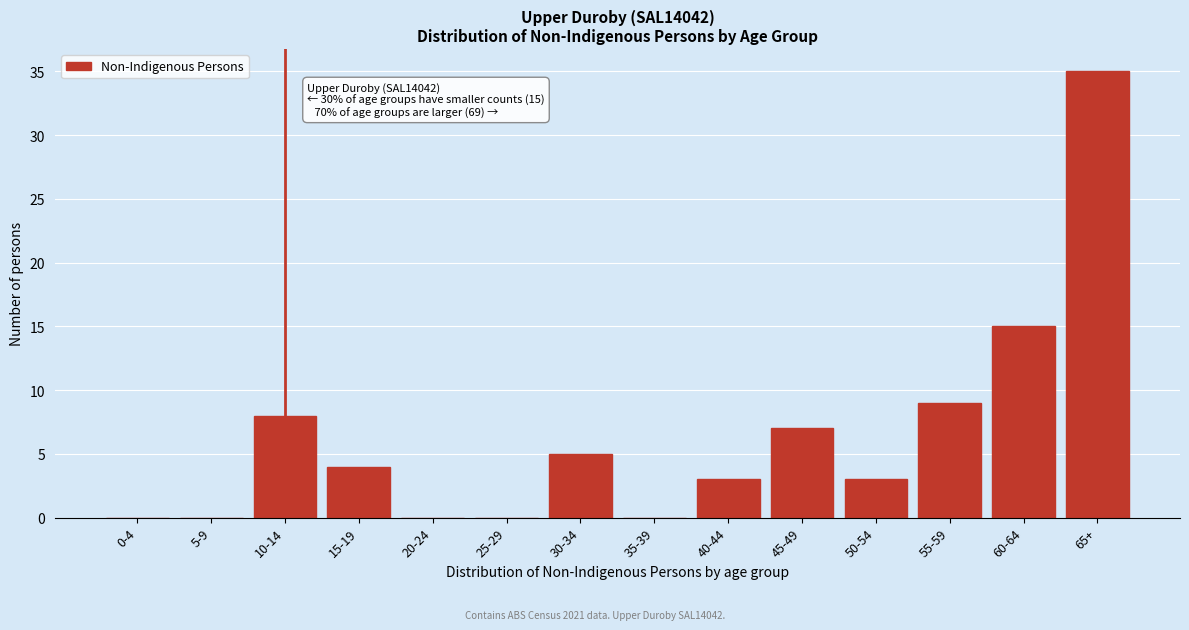

Reading left to right, list all the values displayed in this chart.

0-4=0	5-9=0	10-14=8	15-19=4	20-24=0	25-29=0	30-34=5	35-39=0	40-44=3	45-49=7	50-54=3	55-59=9	60-64=15	65+=35